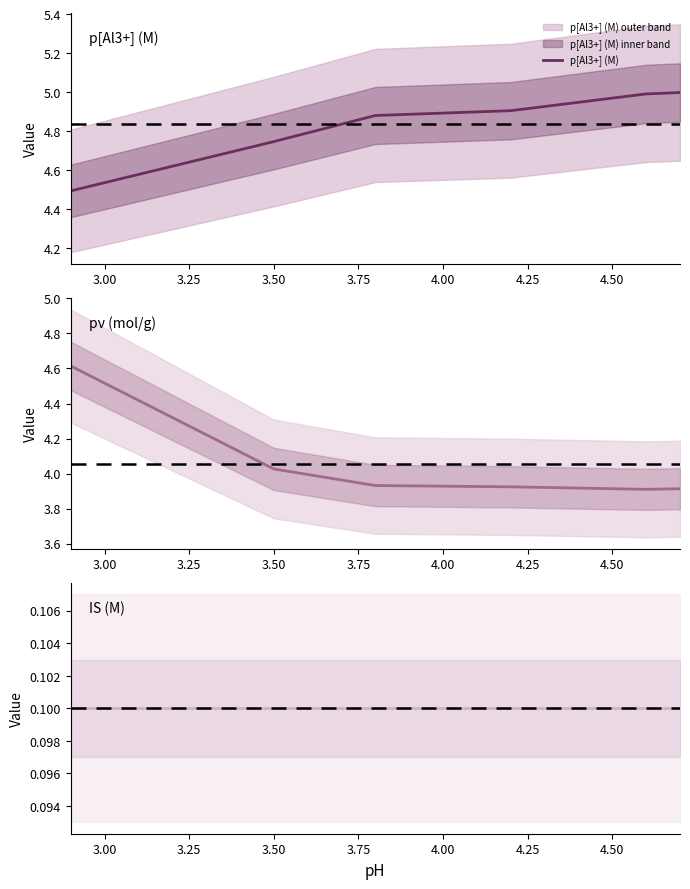

True or false: pν (mol/g) and p[Al3+] (M) cross at least once.

True